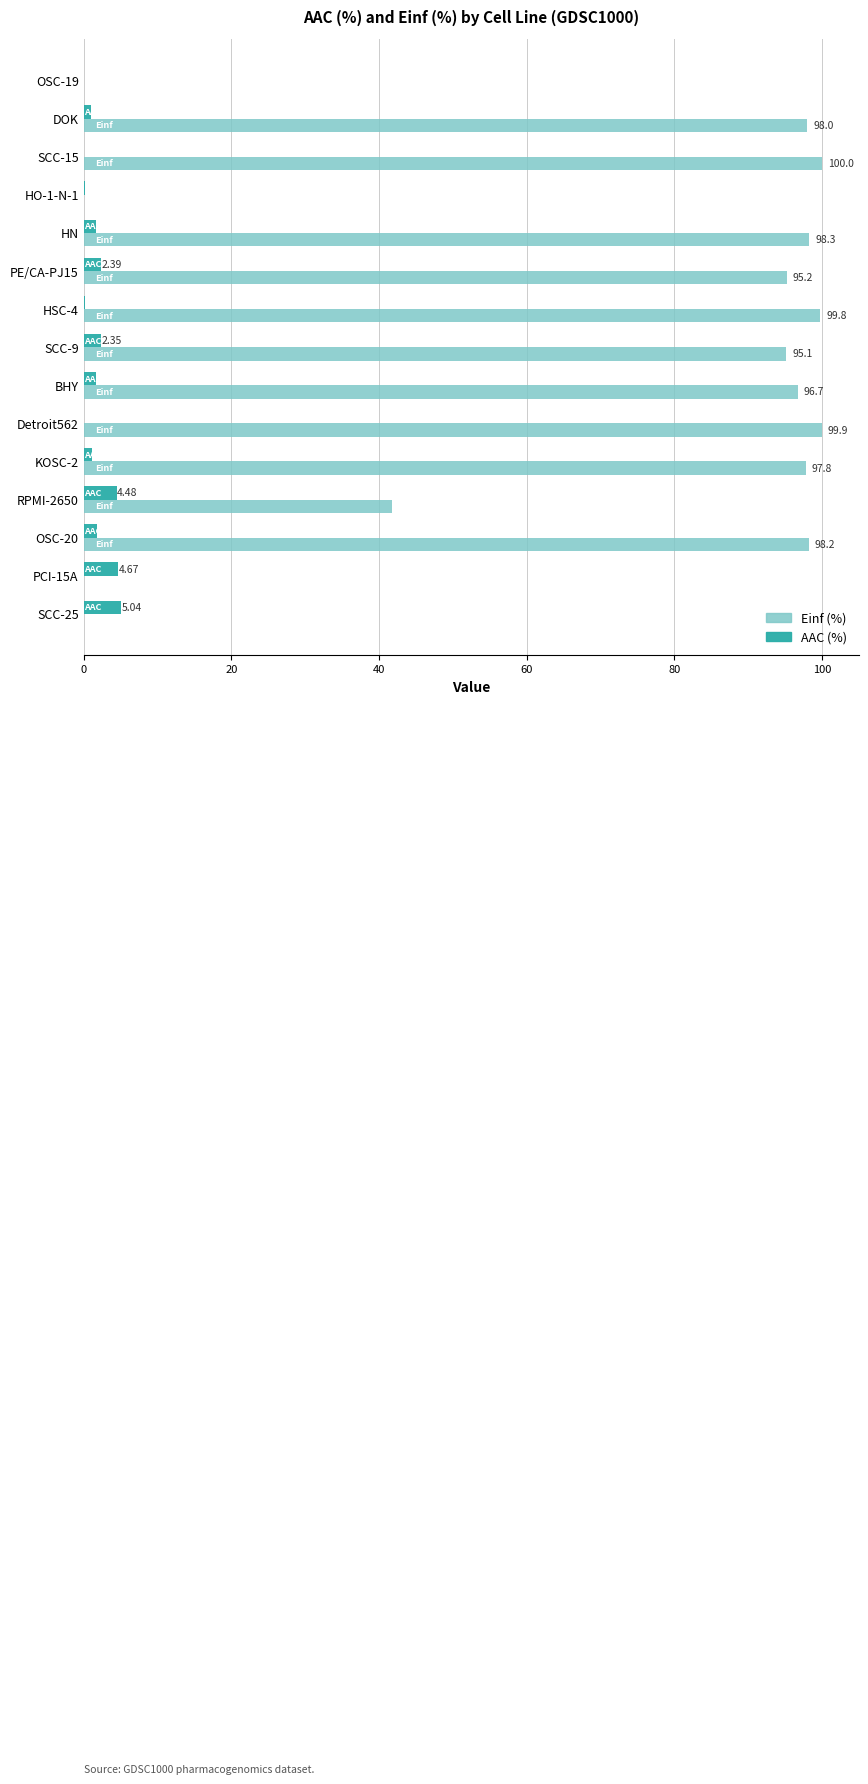

Is the value of AAC (%) at OSC-20 greater than the value of Einf (%) at HO-1-N-1?

Yes